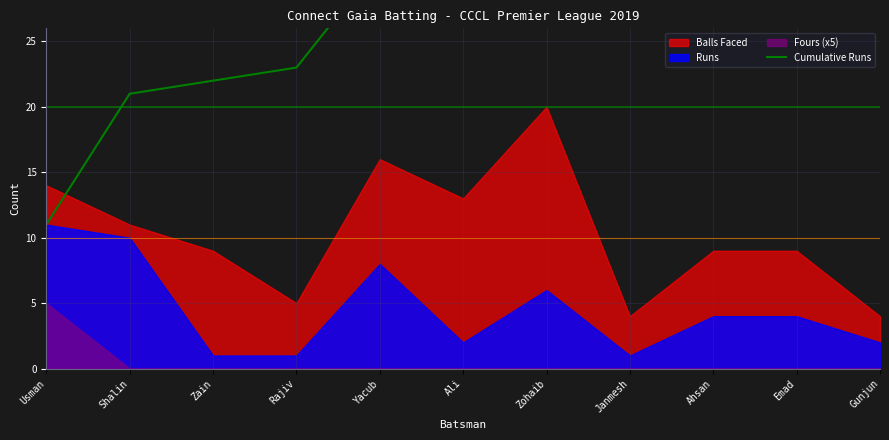

True or false: the data shows 13 at Zain.

False